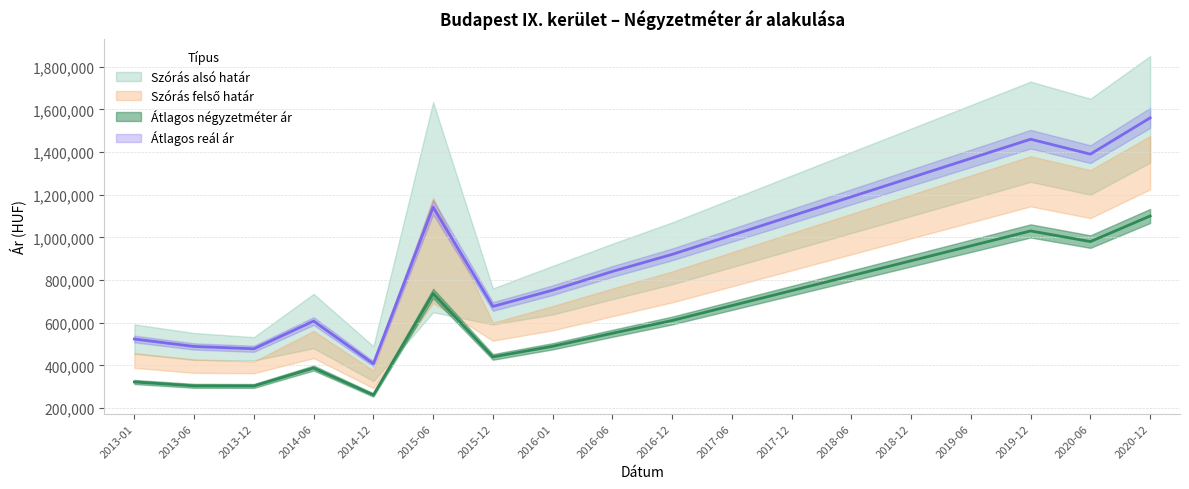

What is the total value across all series at 2019-12?

2490000